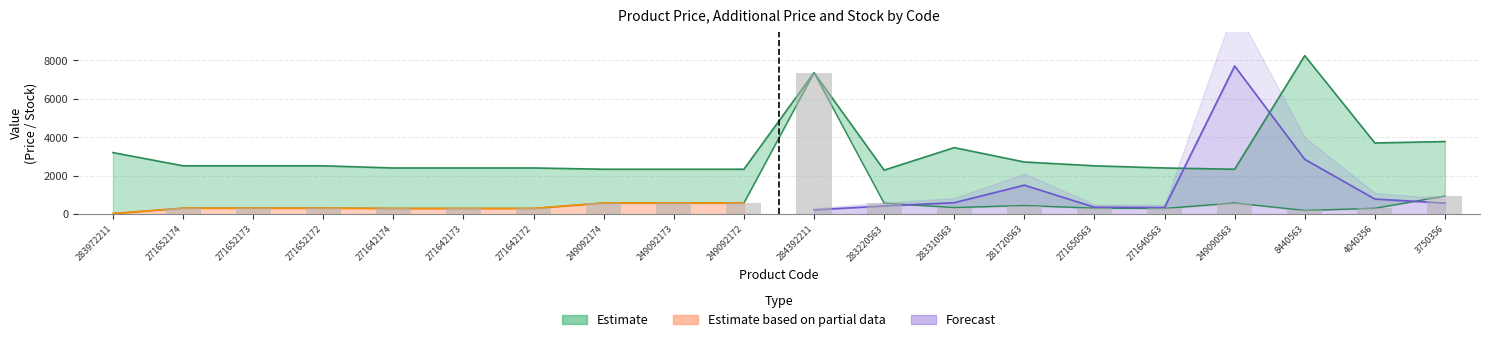

Reading left to right, what are all the values shown in this chart?

283972211=32.0	271652174=314.7	271652173=314.7	271652172=314.7	271642174=300.6	271642173=300.6	271642172=300.6	249092174=584.9	249092173=584.9	249092172=584.9	284392211=7360.2	283220563=573.2	283310563=346.3	281720563=452.7	271650563=314.7	271640563=300.6	249090563=584.9	8440563=196.4	4040356=308.8	3750356=944.9